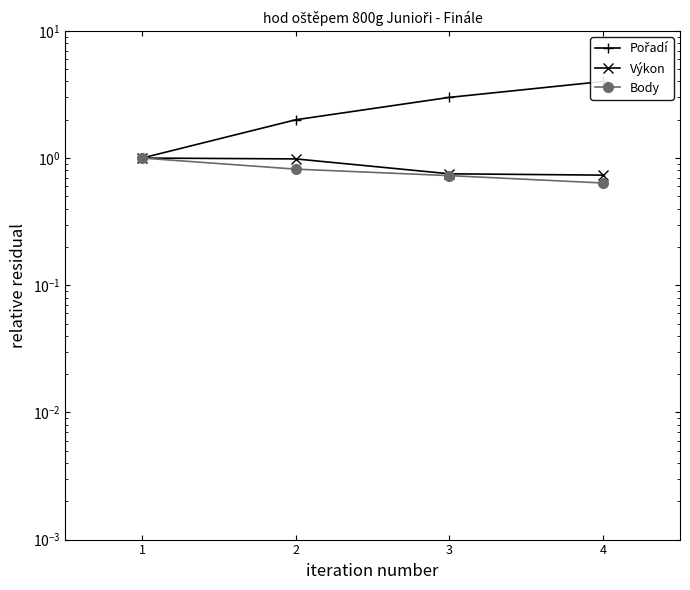

True or false: Výkon has a value of 1.6 at 1.

False